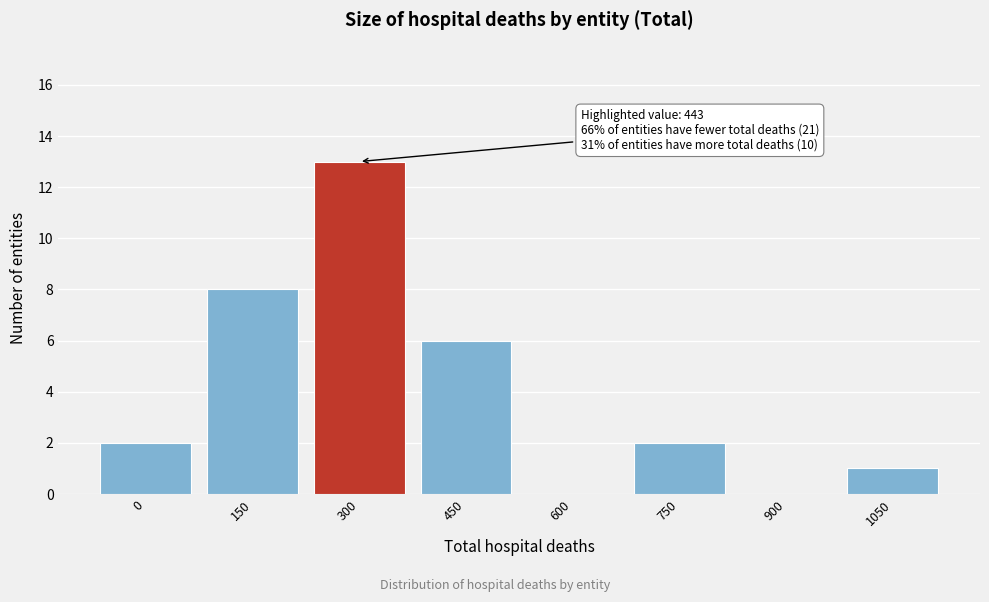

Reading left to right, extract all data points from this chart.

0=2	150=8	300=13	450=6	600=0	750=2	900=0	1050=1